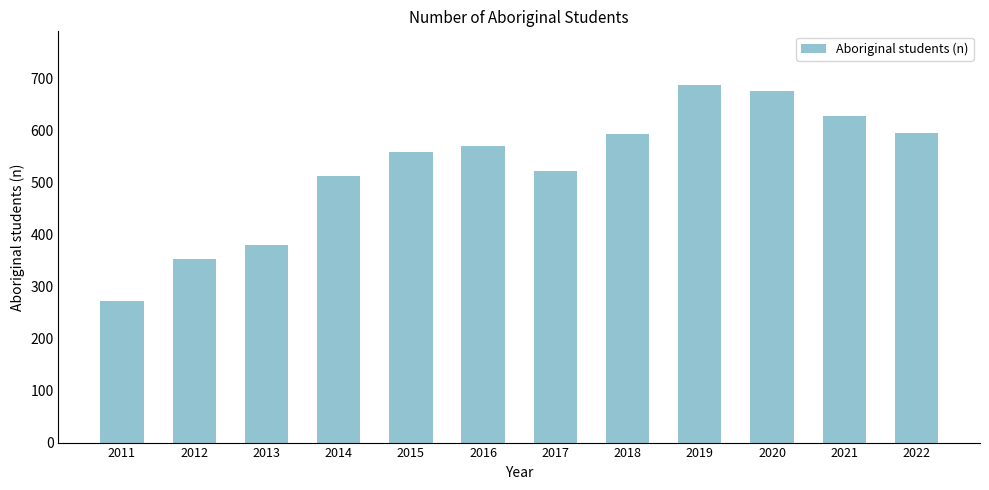

What is the greatest value displayed?

688